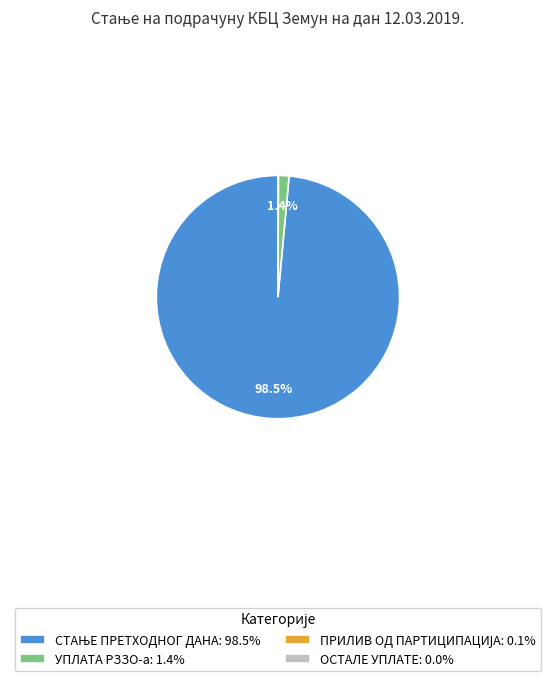

What percentage is the УПЛАТА РЗЗО-а slice, to the nearest percent?

1%